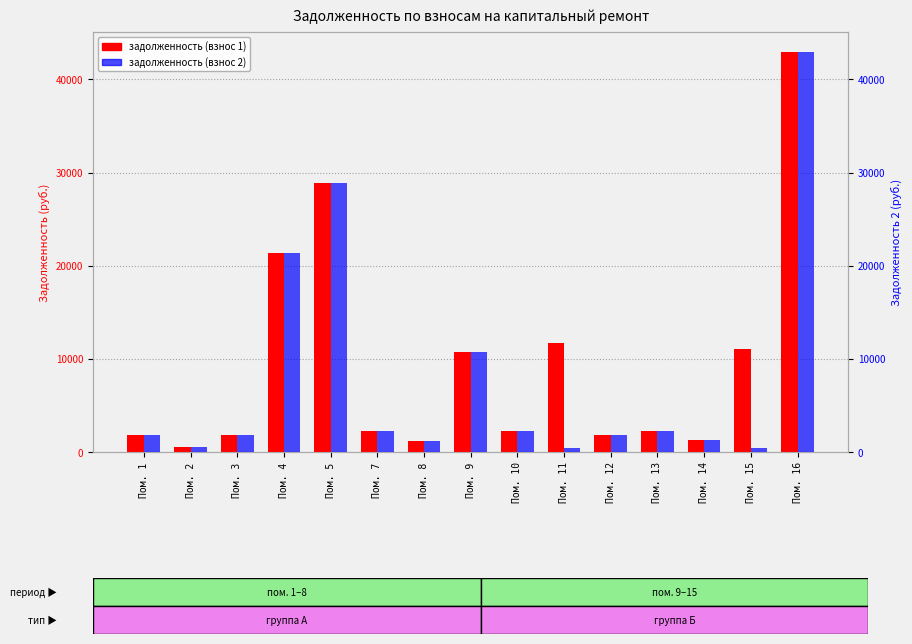

Which label corresponds to the smallest value in the chart?

Пом. 15